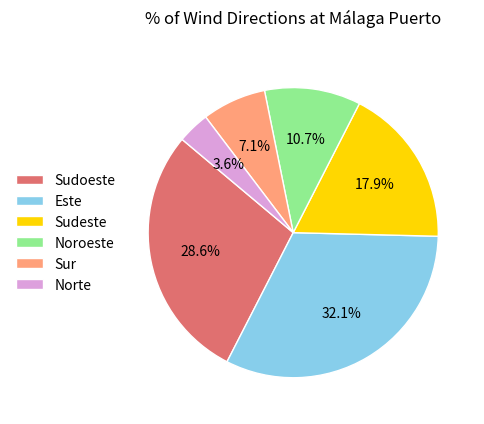

True or false: Sudeste accounts for 18% of the total.

True